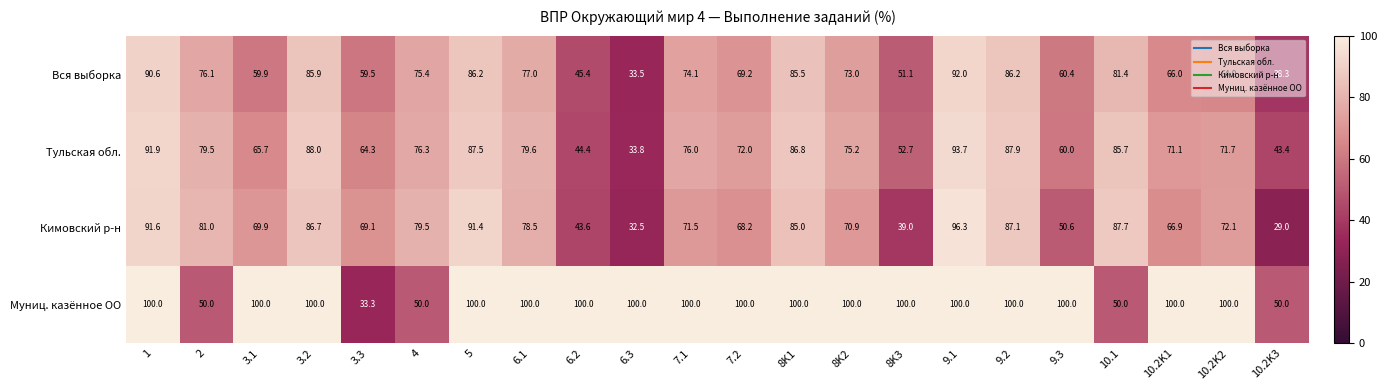

What is the maximum value for Тульская обл.?

93.7